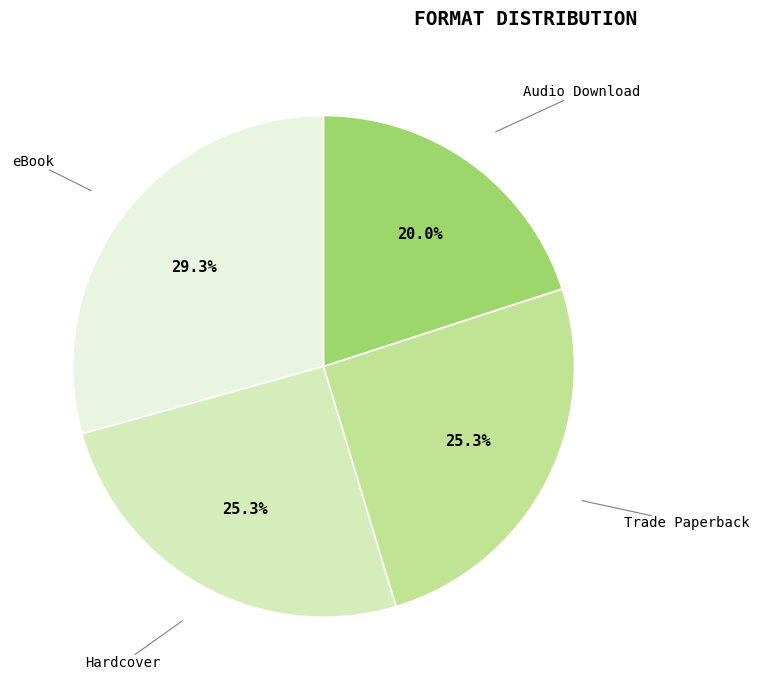

What is the ratio of the value at Trade Paperback to the value at eBook?

0.9